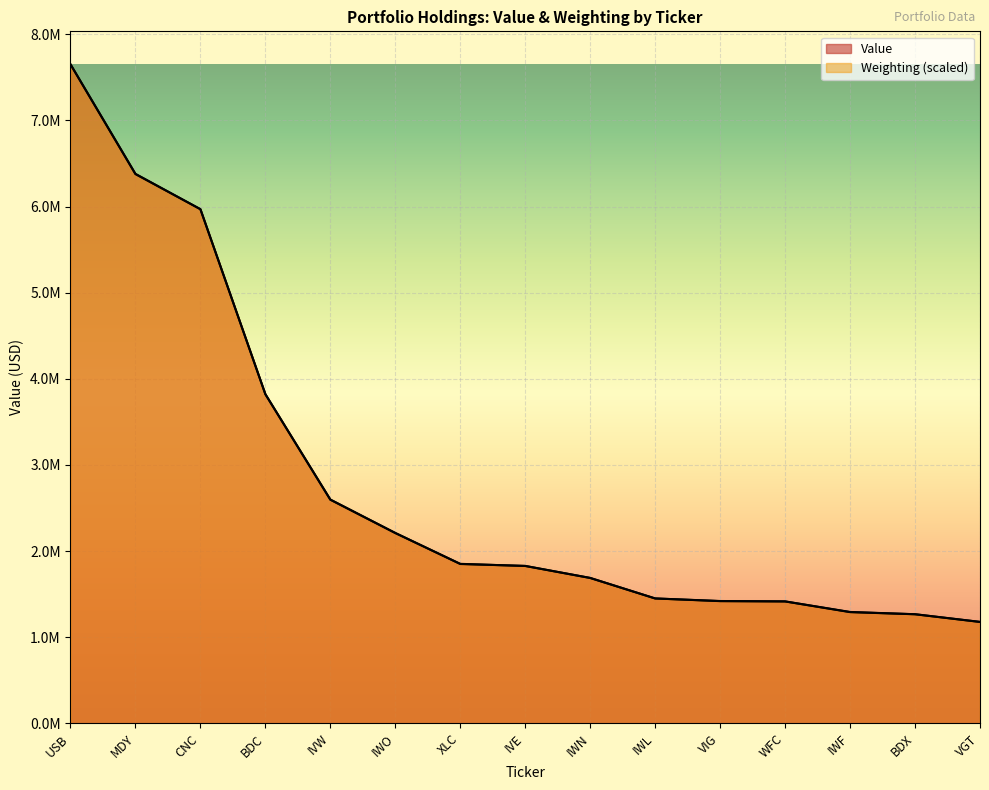

Reading right to left, transcribe all the data shown in this chart.

Value: VGT=1177000.0	BDX=1266000.0	IWF=1292000.0	WFC=1415000.0	VIG=1418000.0	IWL=1449000.0	IWN=1687000.0	IVE=1827000.0	XLC=1849000.0	IWO=2210000.0	IVW=2598000.0	BDC=3821000.0	CNC=5969000.0	MDY=6380000.0	USB=7652000.0
Weighting: VGT=1176085.6	BDX=1265408.6	IWF=1290220.5	WFC=1414280.2	VIG=1419242.5	IWL=1449016.9	IWN=1687211.4	IVE=1826158.2	XLC=1850970.2	IWO=2208262.0	IVW=2595328.1	BDC=3821037.6	CNC=5969751.0	MDY=6376666.7	USB=7652000.0